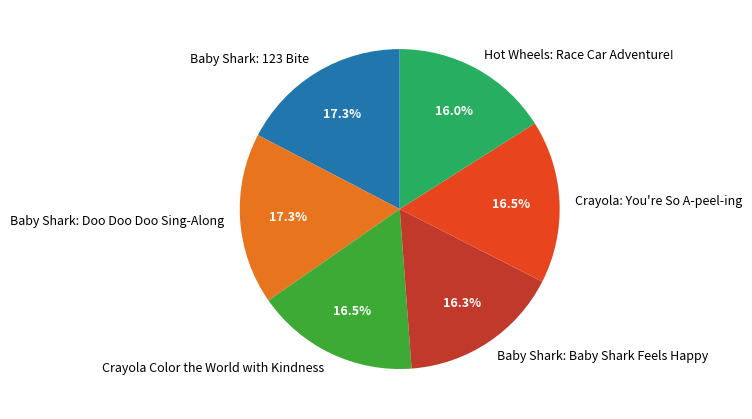

Which has a higher value, Hot Wheels: Race Car Adventure! or Baby Shark: Doo Doo Doo Sing-Along?

Baby Shark: Doo Doo Doo Sing-Along